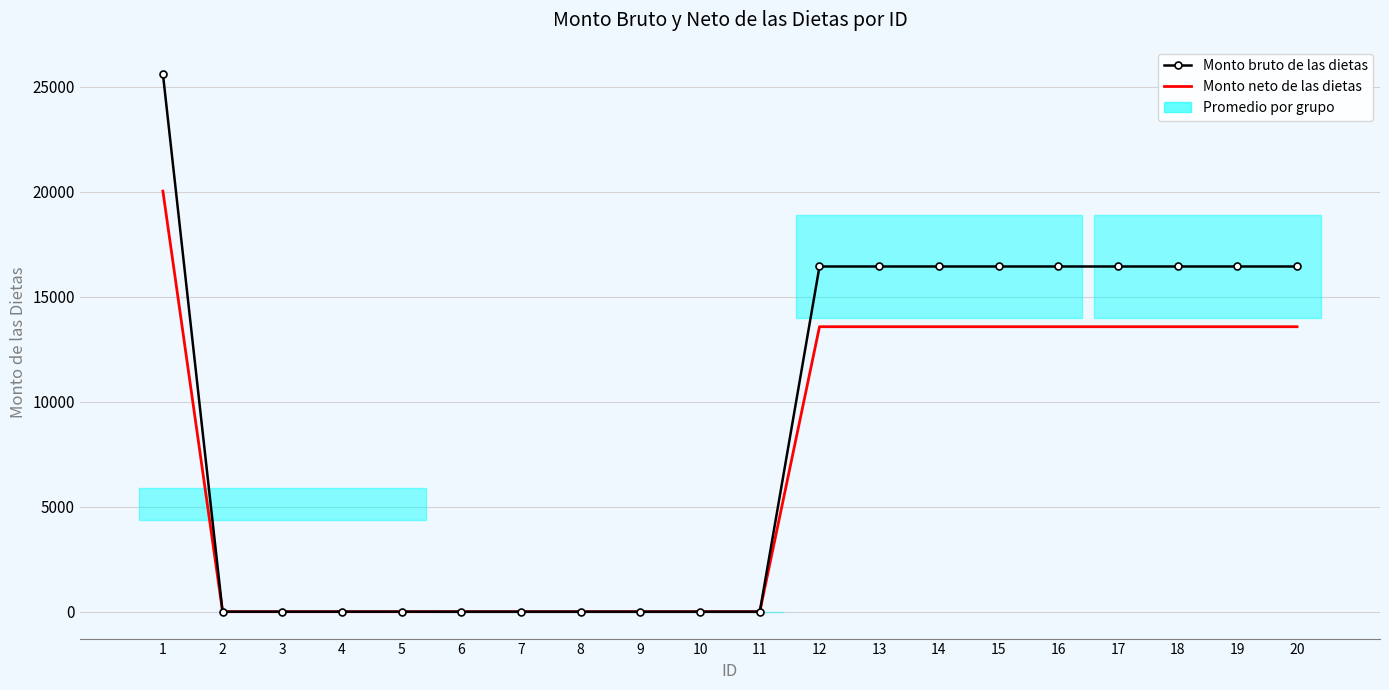

Rank the categories by Monto neto de las dietas value from lowest to highest.

2, 3, 4, 5, 6, 7, 8, 9, 10, 11, 12, 13, 14, 15, 16, 17, 18, 19, 20, 1